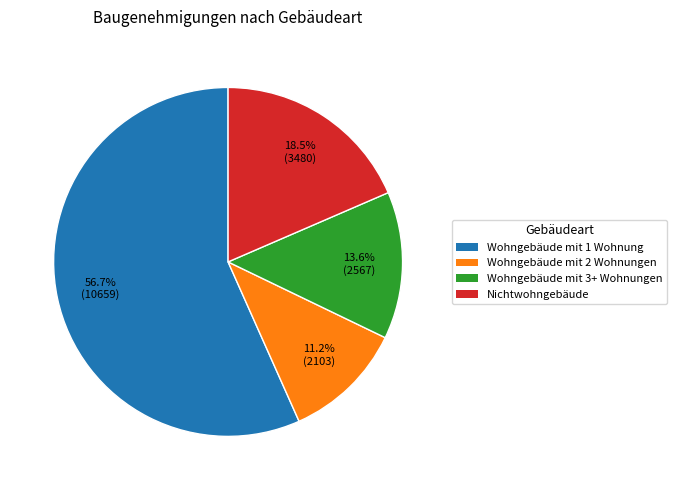

Rank the categories by value from highest to lowest.

Wohngebäude mit 1 Wohnung, Nichtwohngebäude, Wohngebäude mit 3+ Wohnungen, Wohngebäude mit 2 Wohnungen